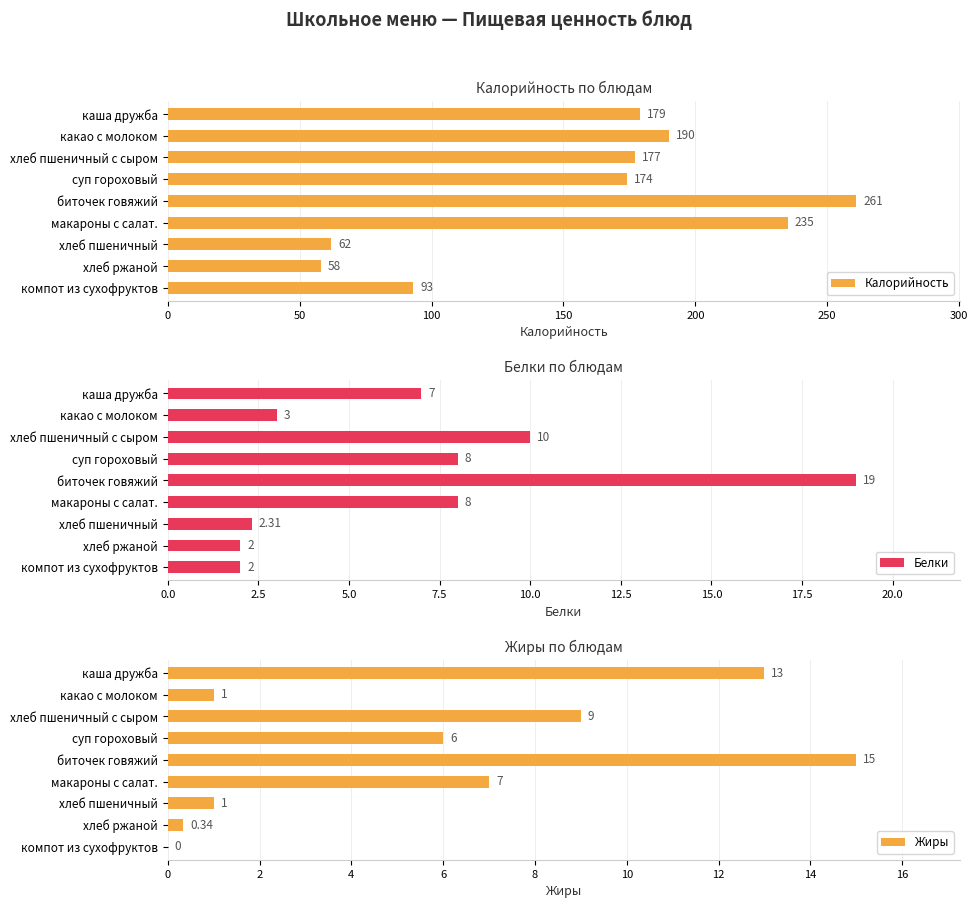

Count the number of data series in this chart.

3